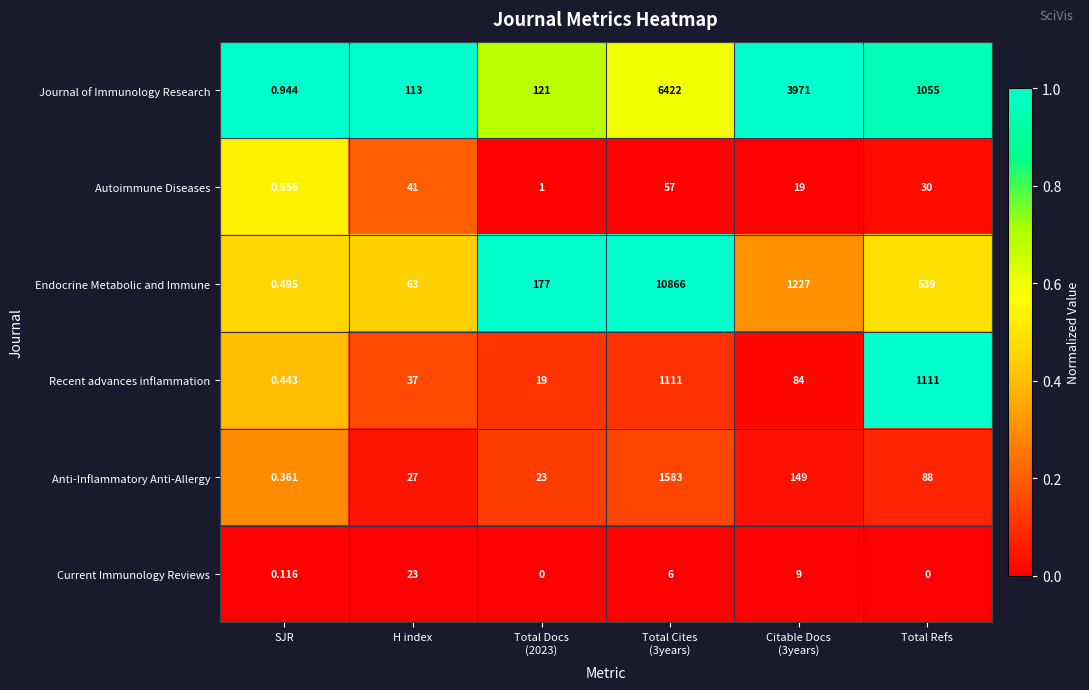

Which category has the lowest value in the Endocrine Metabolic and Immune series?

SJR